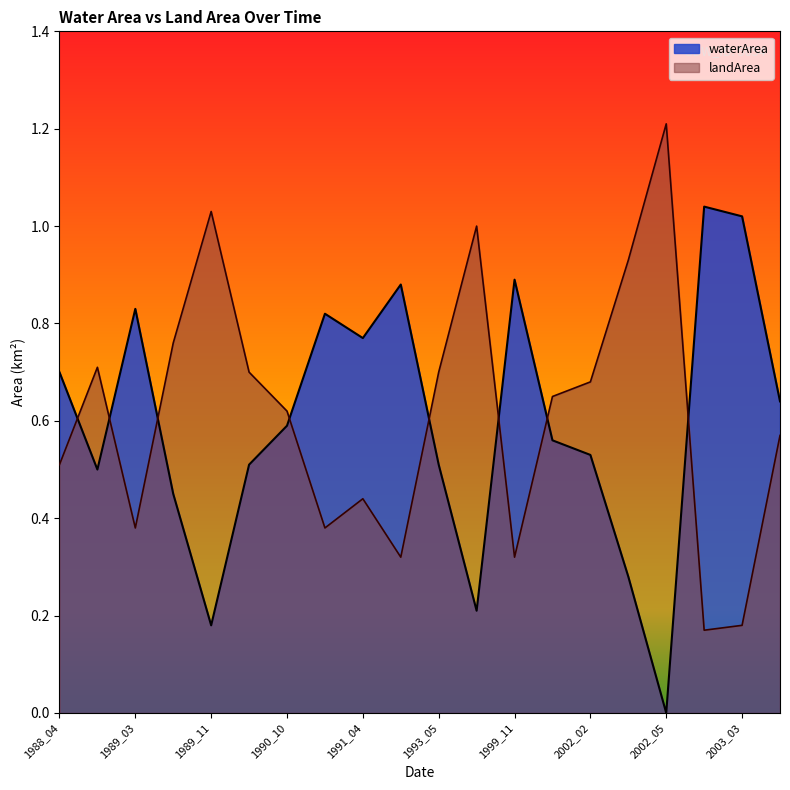

Which series has the widest spread of values?

waterArea